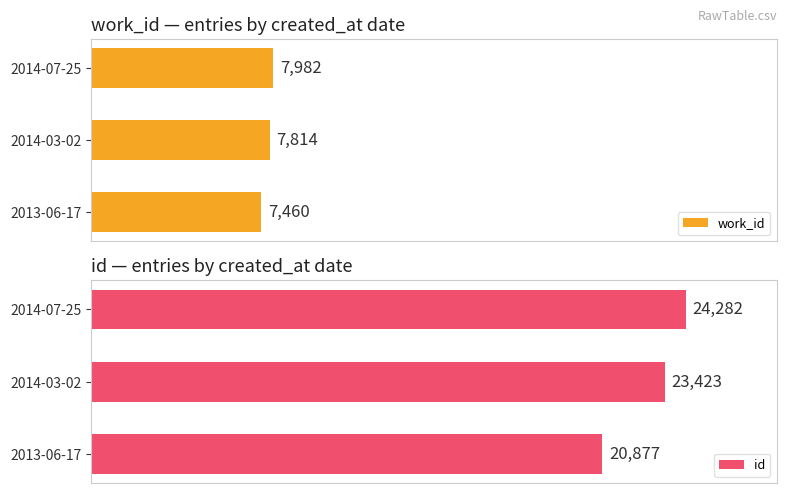

At how many categories does at least one series exceed 20807?

3